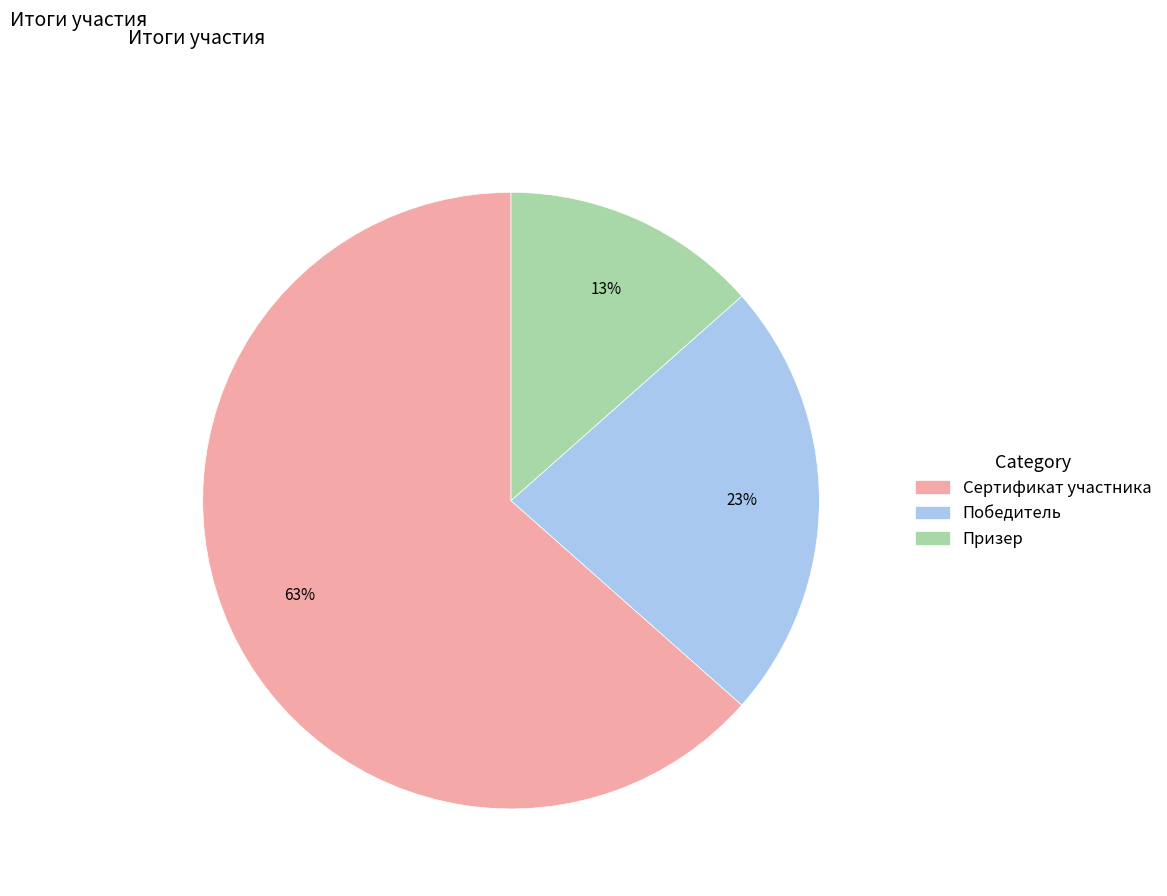

Do Призер and Сертификат участника together represent more than half of the pie?

Yes